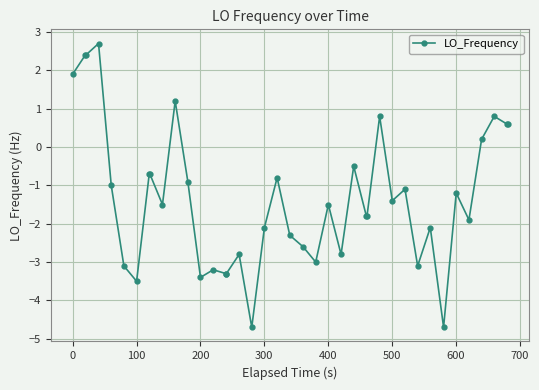

What is the minimum value shown in the chart?

-4.7